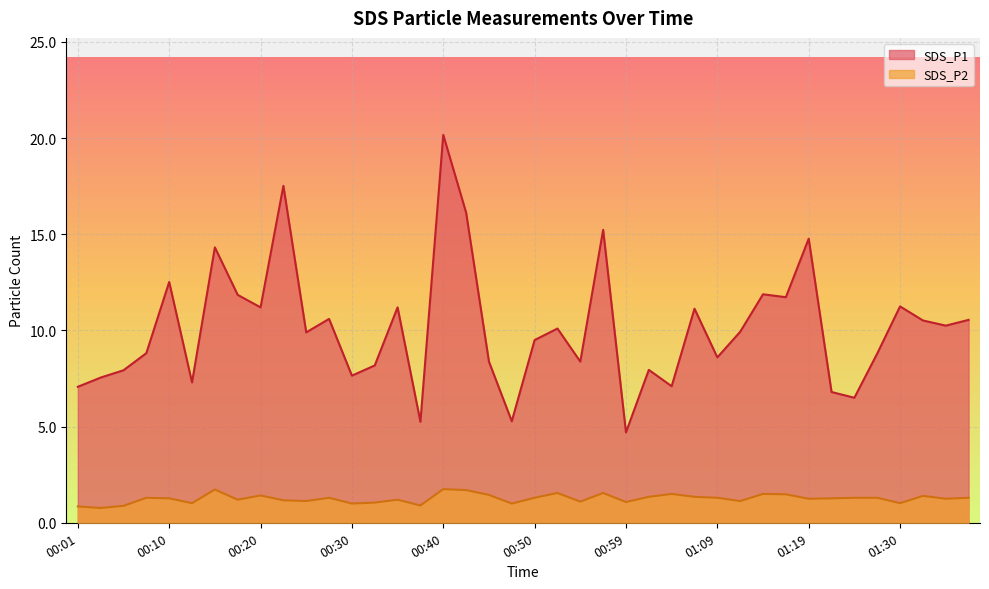

The value of SDS_P1 at 00:30 is 12.1. True or false?

False